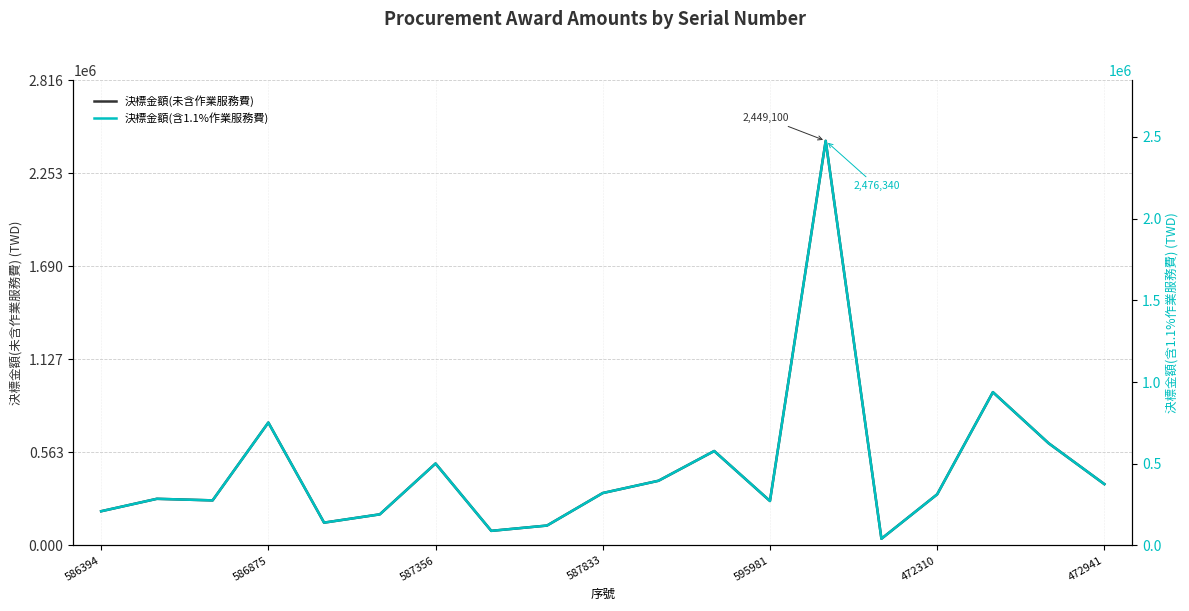

What is the maximum value for 決標金額(未含作業服務費)?

2449100